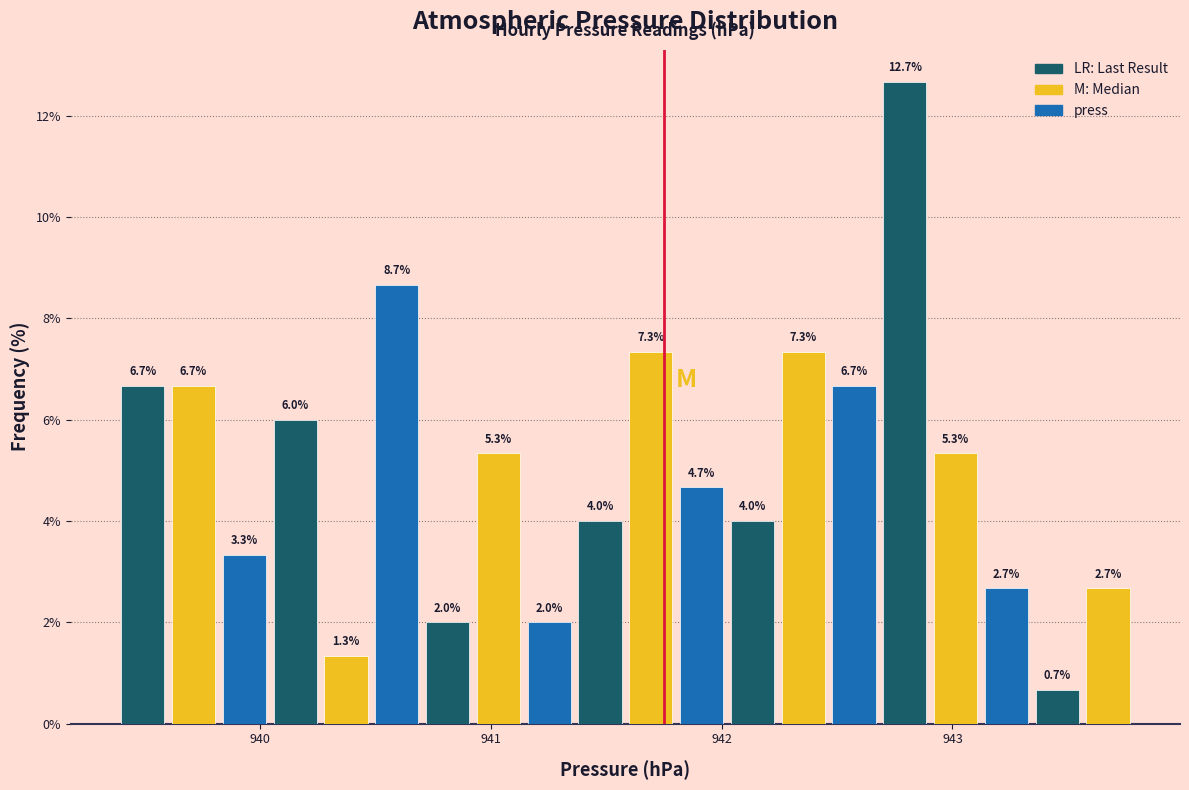

Around what value on the x-axis is the tallest bar? Give the approximate position of its centre, as read against the axis.

942.8